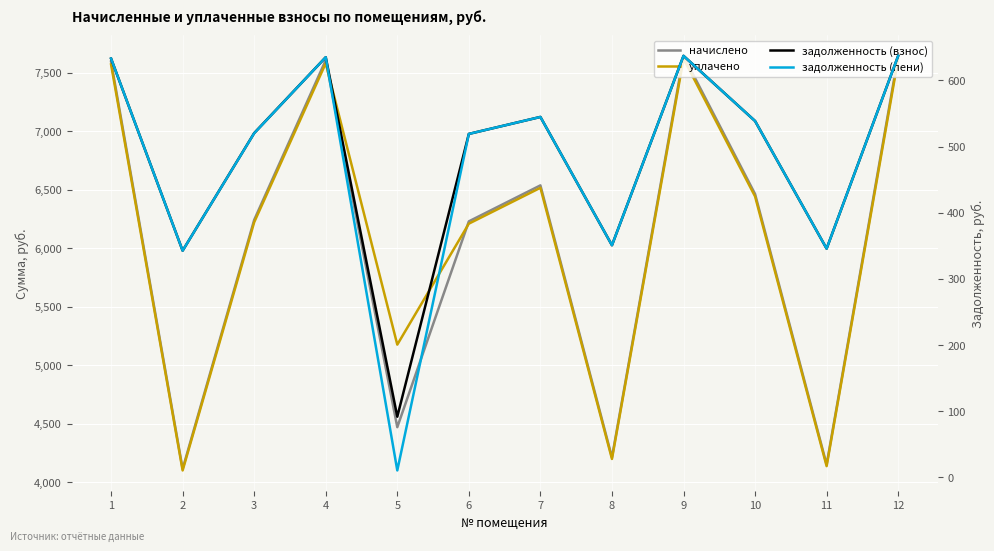

List the series in order of their peak value, lowest first.

задолженность (взнос), задолженность (пени), уплачено, начислено